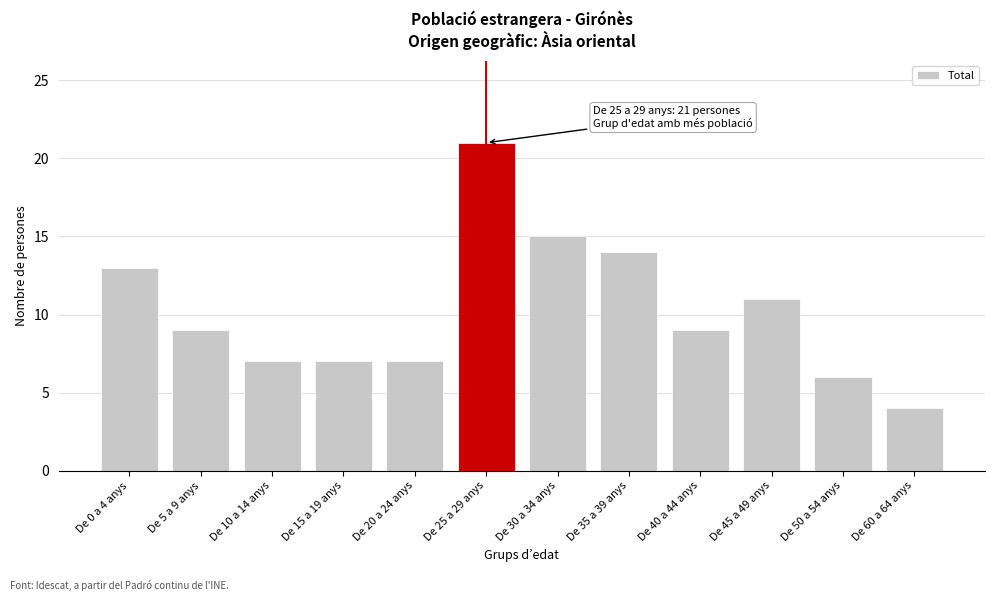

Reading right to left, what are all the values shown in this chart?

De 60 a 64 anys=4	De 50 a 54 anys=6	De 45 a 49 anys=11	De 40 a 44 anys=9	De 35 a 39 anys=14	De 30 a 34 anys=15	De 25 a 29 anys=21	De 20 a 24 anys=7	De 15 a 19 anys=7	De 10 a 14 anys=7	De 5 a 9 anys=9	De 0 a 4 anys=13